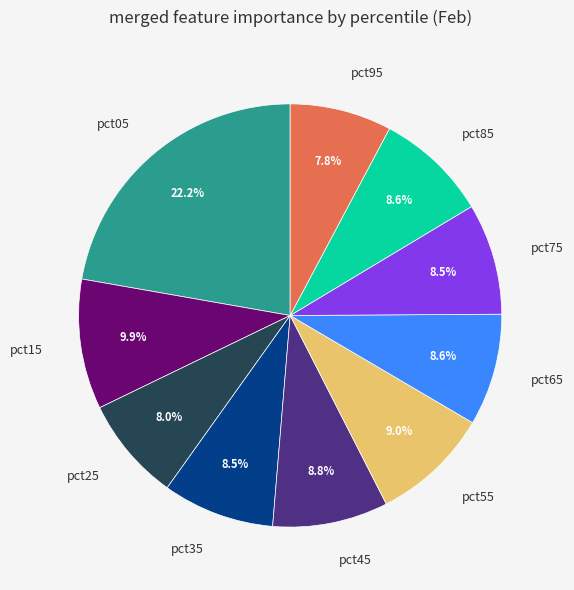

How much of the chart is everything except pct65?

91.4%